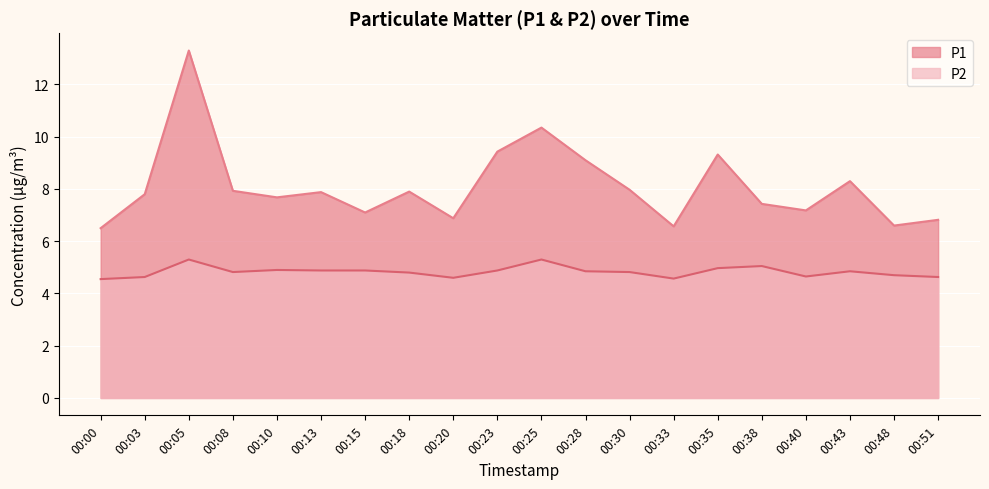

The P2 series shows 4.8 at 00:18. True or false?

True